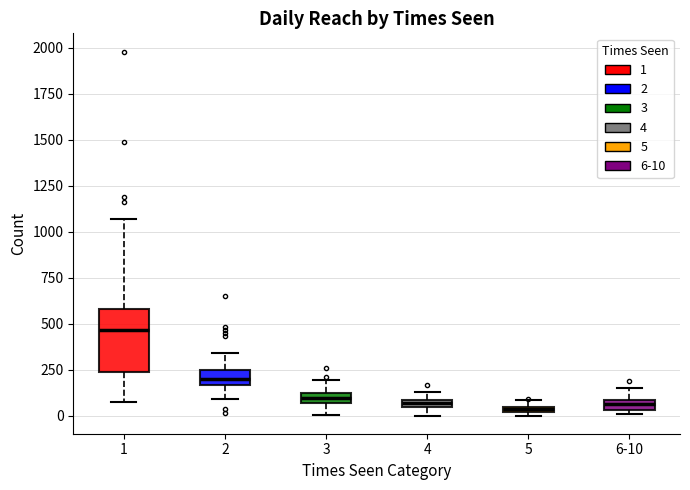

Which box is the tallest, from its lower edge to its upper edge?

1